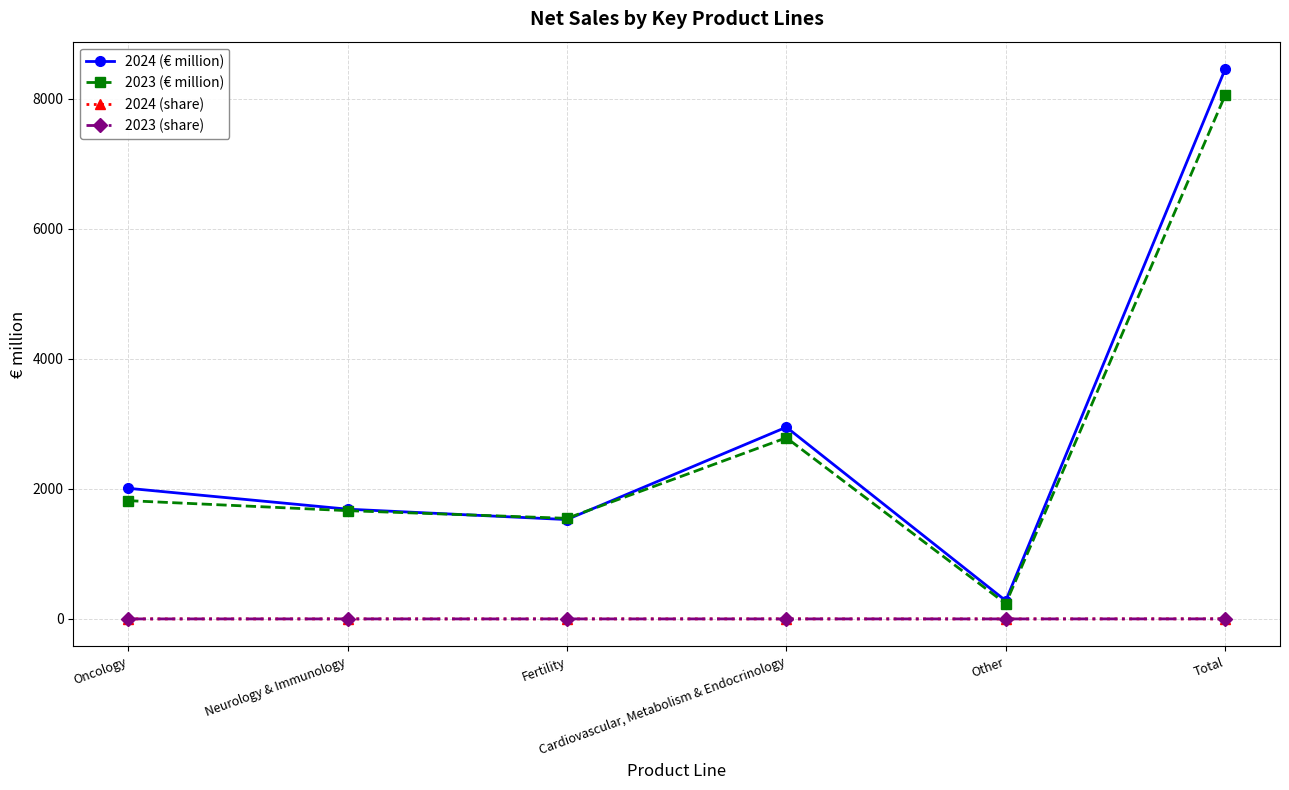

Which series has the widest spread of values?

2024 (€ million)